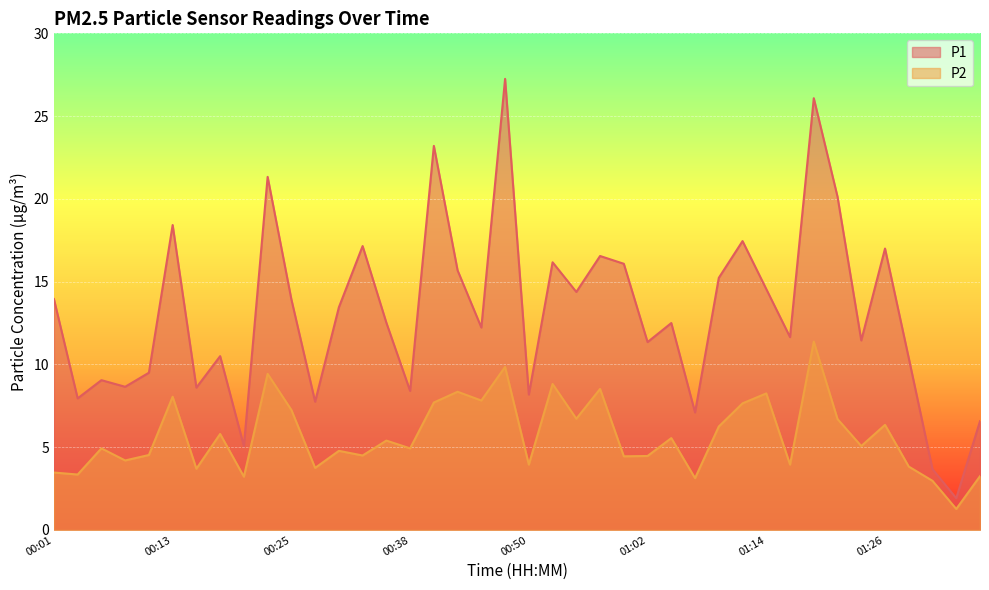

The value of P2 at 01:02 is 4.5. True or false?

True